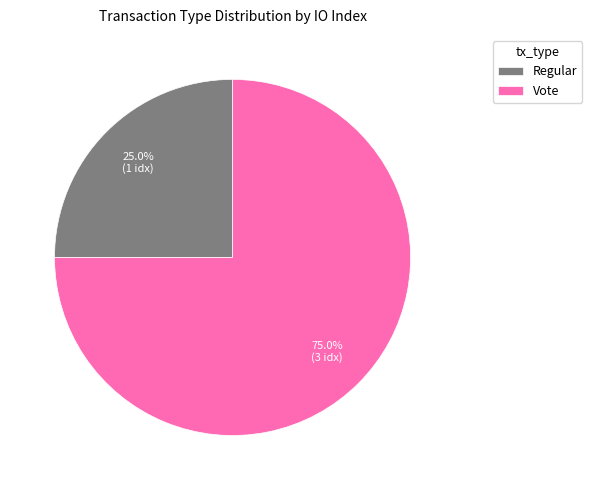

To the nearest percent, what portion does Vote represent?

75%